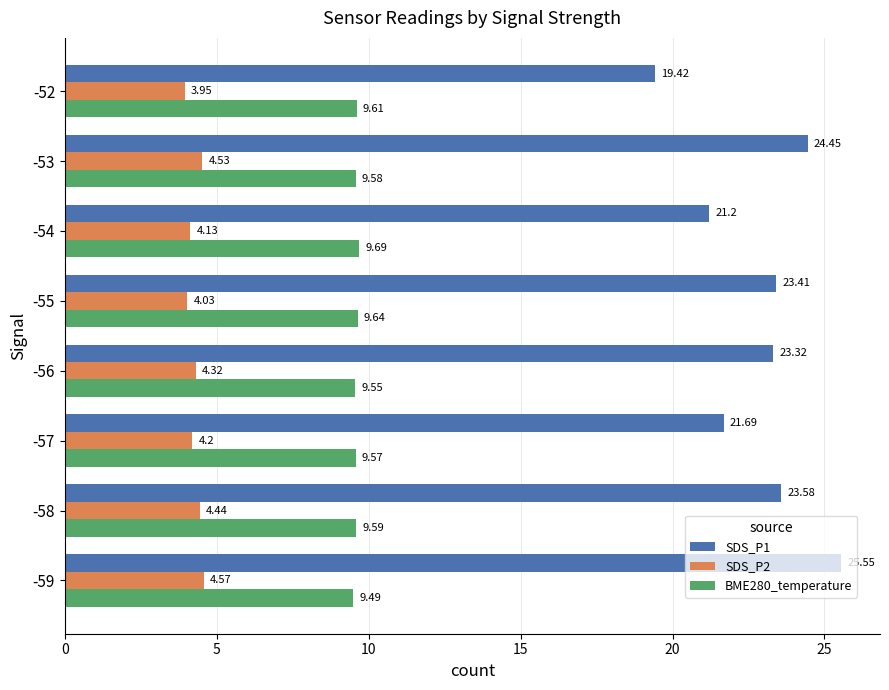

At how many categories does at least one series exceed 3?

8